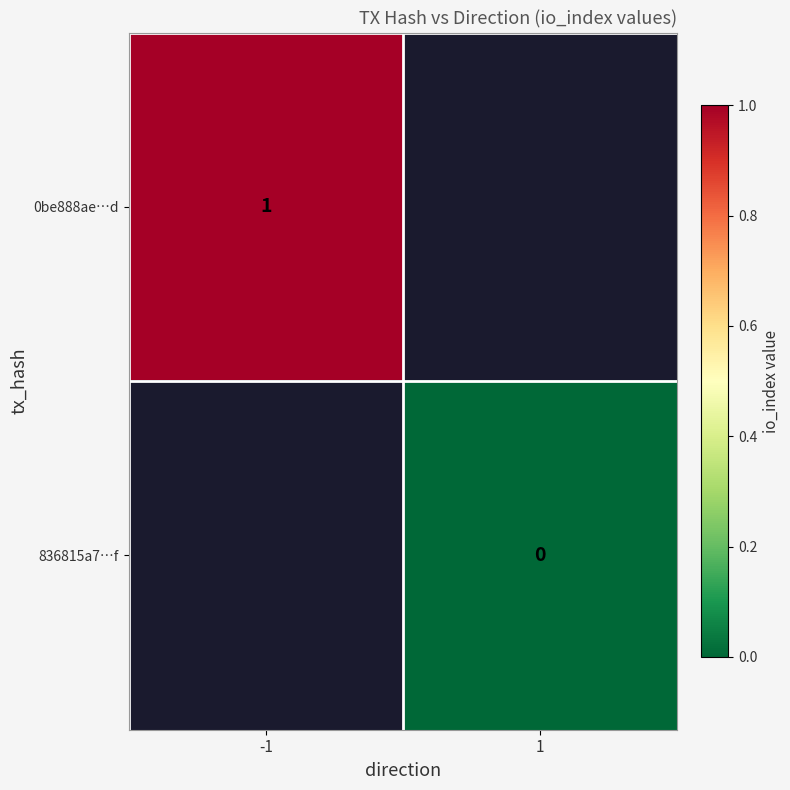

Is the value of 0be888ae…d at -1 greater than the value of 836815a7…f at 1?

Yes